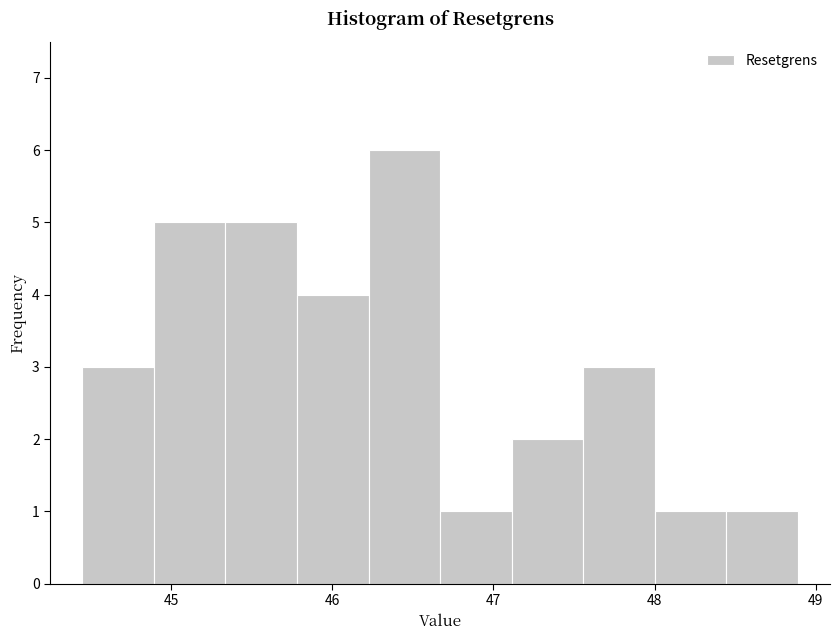

Which range on the x-axis has the tallest bar?

46.2 to 46.7